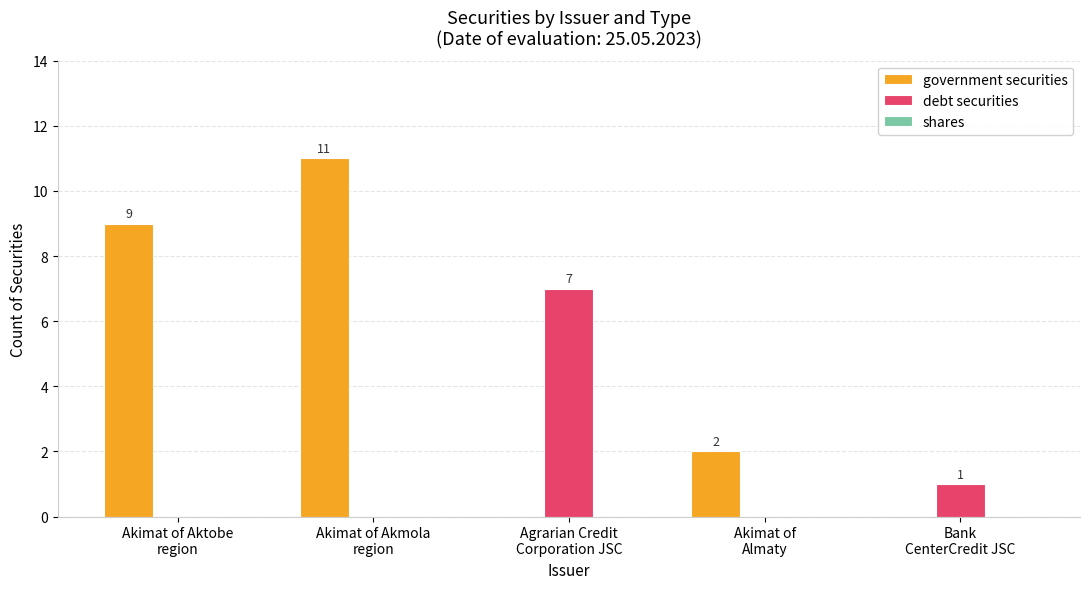

What is the approximate value of government securities at Akimat of Aktobe
region, to the nearest 10?

10